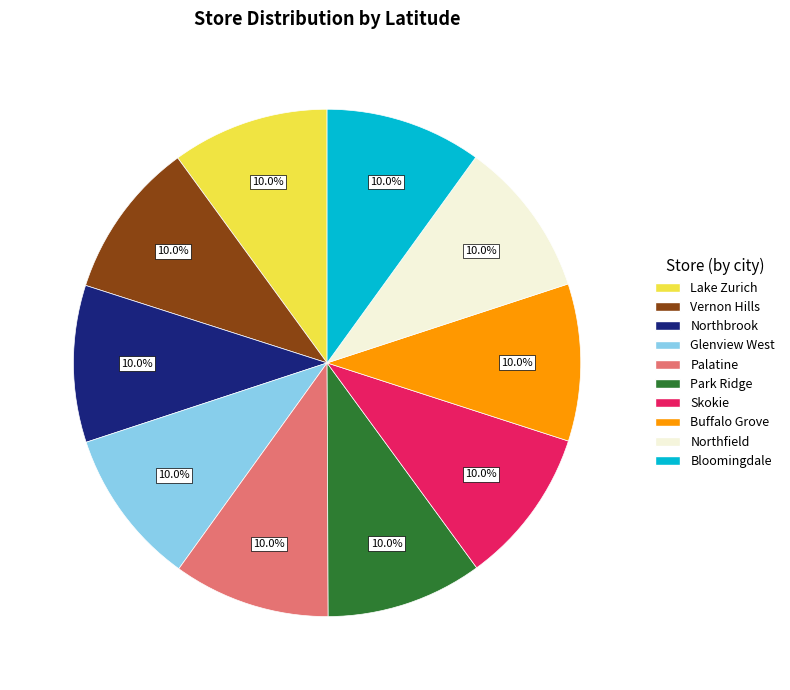

How many segments does this pie chart have?

10